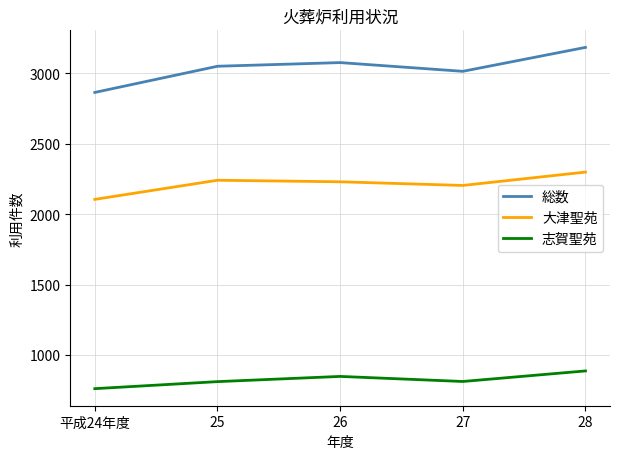

Between 26 and 28, which series saw the biggest shift?

総数